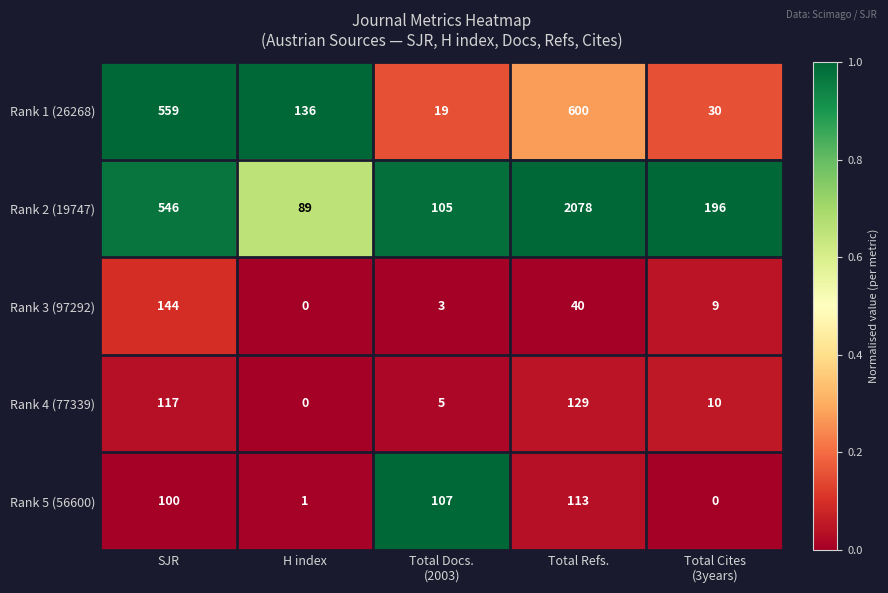

Which series has the largest total across all categories?

Rank 2 (19747)